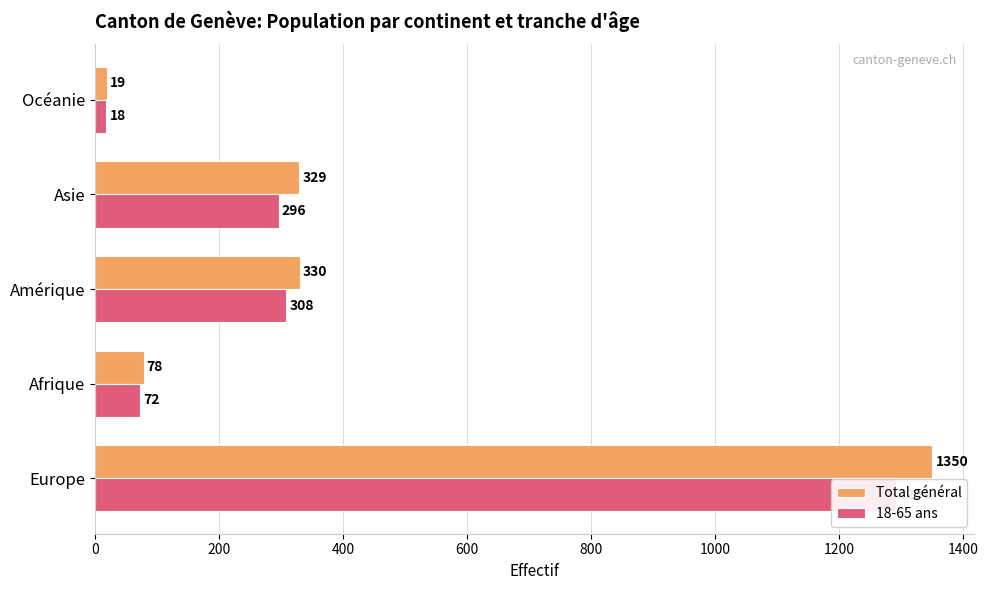

Reading left to right, list all the values displayed in this chart.

Total général: 0=1350	200=78	400=330	600=329	800=19
18-65 ans: 0=1291	200=72	400=308	600=296	800=18